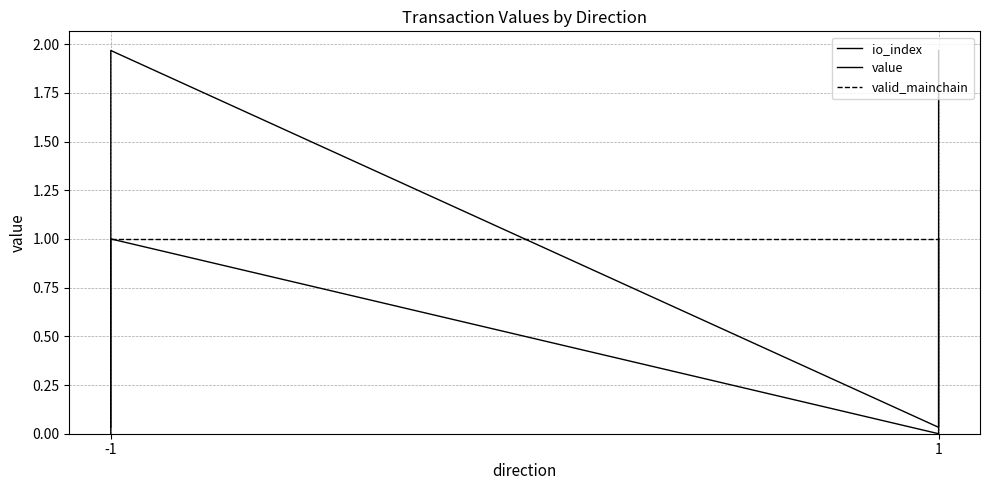

Reading right to left, extract all data points from this chart.

io_index: 1.0	0.0	1.0	0.0
value: 2.0	0.0	2.0	0.0
valid_mainchain: 1.0	1.0	1.0	1.0